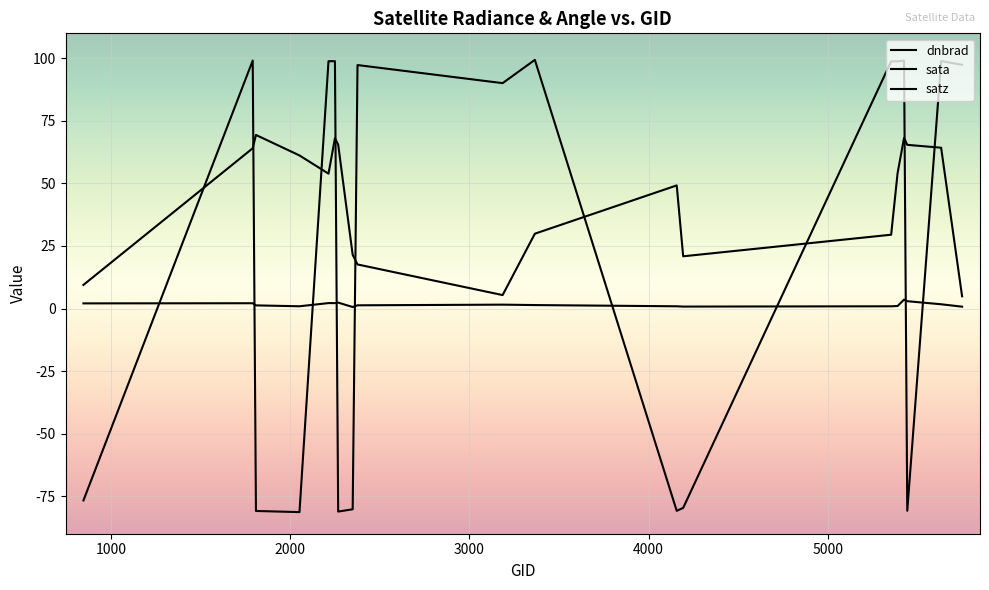

Which series has the largest total across all categories?

satz